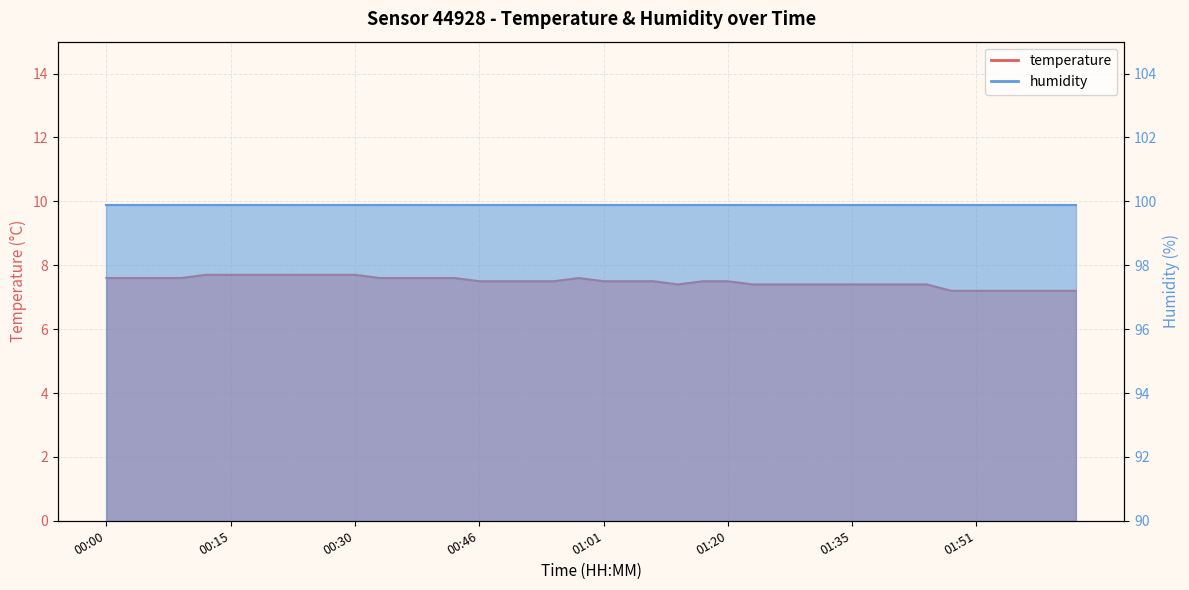

Count the values in the range 7 to 8.

40